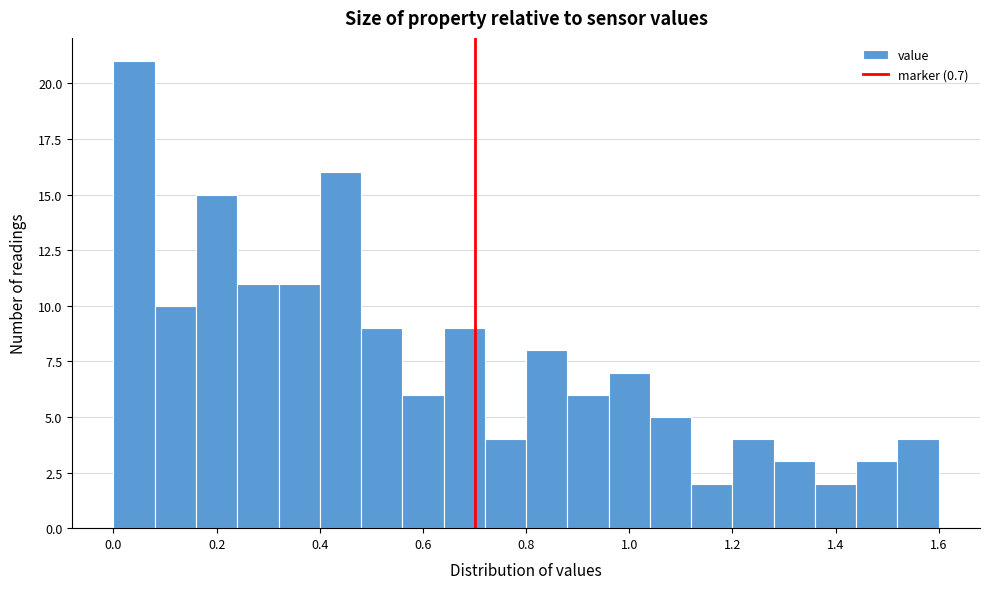

Which range on the x-axis has the tallest bar?

0.00 to 0.08